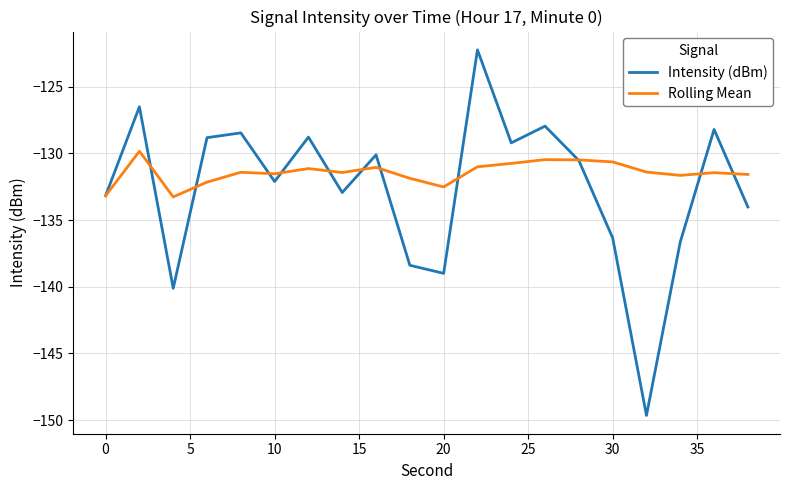

Which series has the widest spread of values?

Intensity (dBm)